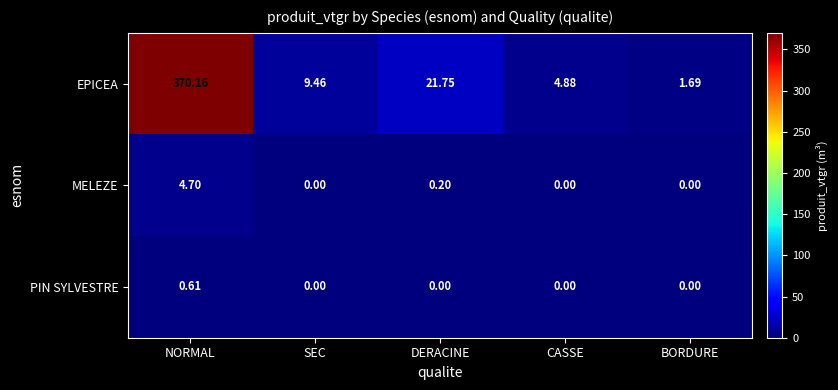

At which category does the chart reach its peak across all series?

NORMAL